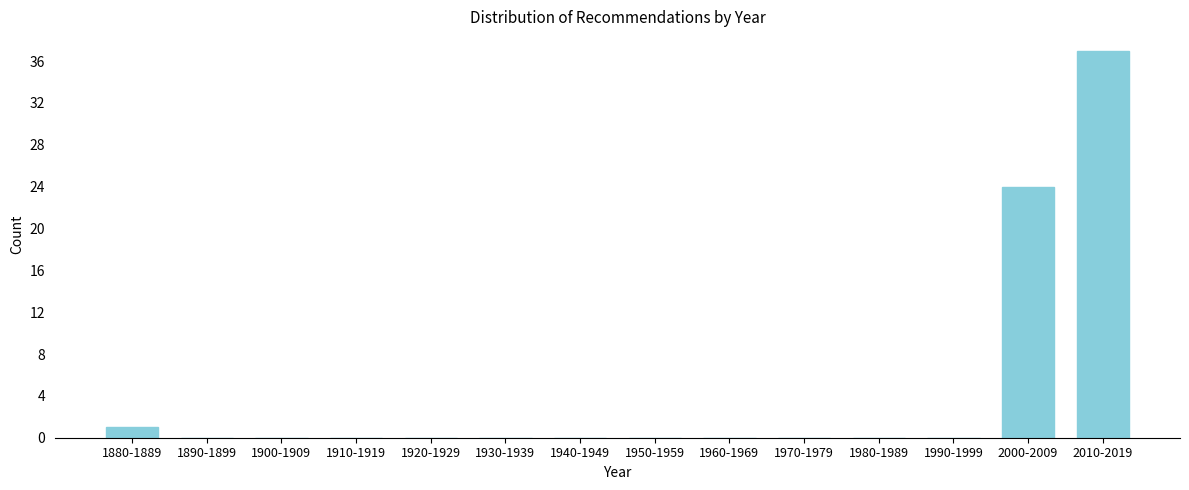

Reading left to right, what are all the values shown in this chart?

1880-1889=1	1890-1899=0	1900-1909=0	1910-1919=0	1920-1929=0	1930-1939=0	1940-1949=0	1950-1959=0	1960-1969=0	1970-1979=0	1980-1989=0	1990-1999=0	2000-2009=24	2010-2019=37